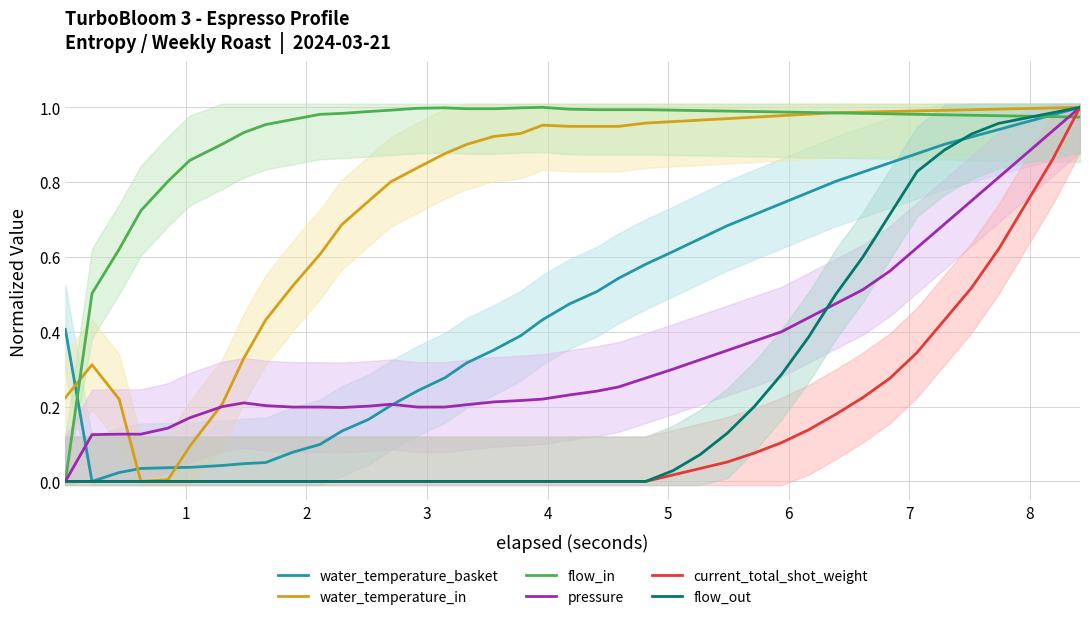

Which series has the largest total across all categories?

flow_in